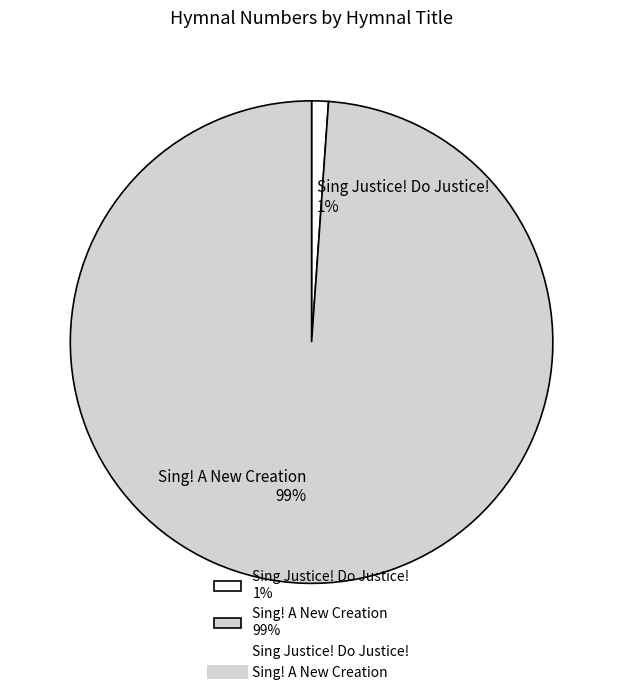

Which slice represents more than half of the pie?

Sing! A New Creation